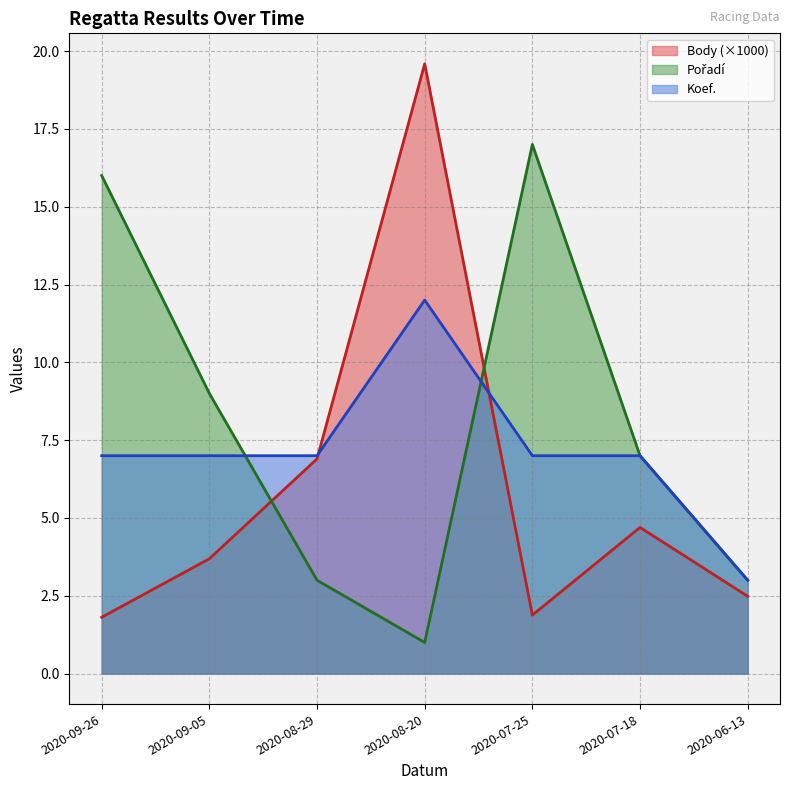

At which label does Body first exceed 3?

2020-09-05